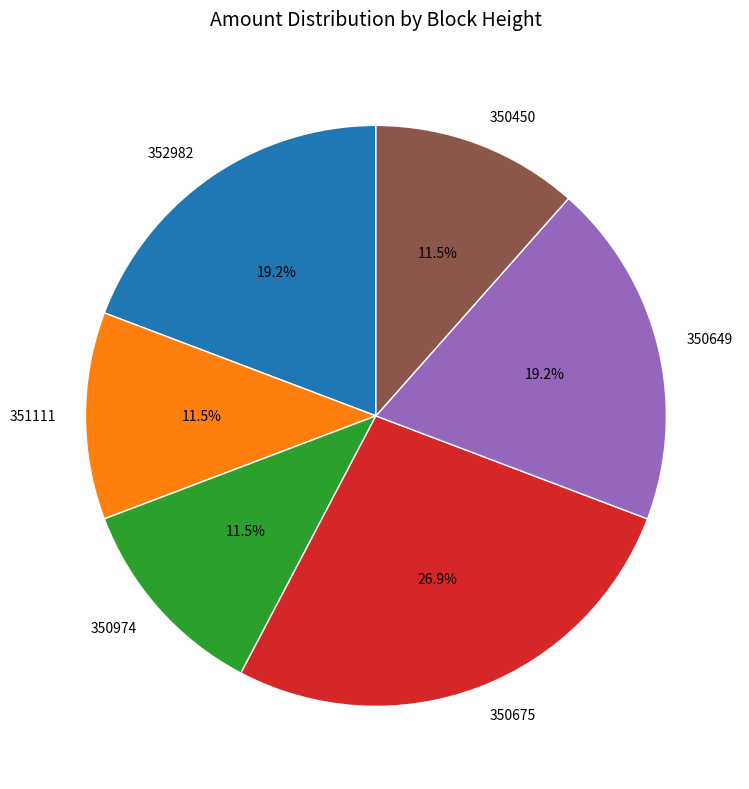

To the nearest percent, what percentage of the pie is 350675?

27%